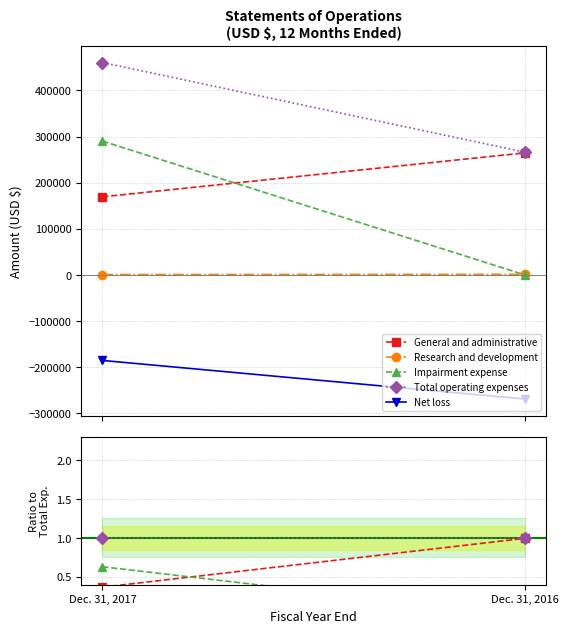

Rank the series by their average value, from highest to lowest.

Total operating expenses, General and administrative, Impairment expense, Research and development, Net loss